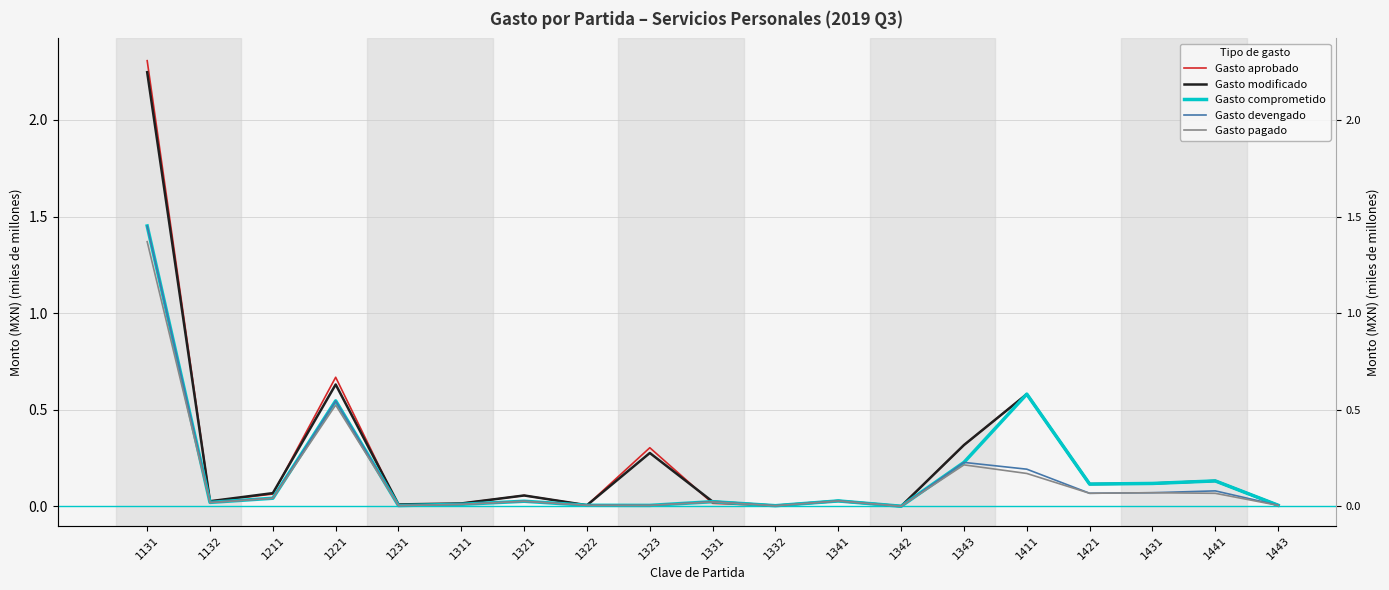

Reading left to right, what are all the values shown in this chart?

Gasto aprobado: 2.3	0.0	0.1	0.7	0.0	0.0	0.1	0.0	0.3	0.0	0.0	0.0	0.0	0.3	0.6	0.1	0.1	0.1	0.0
Gasto modificado: 2.2	0.0	0.1	0.6	0.0	0.0	0.1	0.0	0.3	0.0	0.0	0.0	0.0	0.3	0.6	0.1	0.1	0.1	0.0
Gasto comprometido: 1.5	0.0	0.0	0.5	0.0	0.0	0.0	0.0	0.0	0.0	0.0	0.0	0.0	0.2	0.6	0.1	0.1	0.1	0.0
Gasto devengado: 1.5	0.0	0.0	0.5	0.0	0.0	0.0	0.0	0.0	0.0	0.0	0.0	0.0	0.2	0.2	0.1	0.1	0.1	0.0
Gasto pagado: 1.4	0.0	0.0	0.5	0.0	0.0	0.0	0.0	0.0	0.0	0.0	0.0	0.0	0.2	0.2	0.1	0.1	0.1	0.0